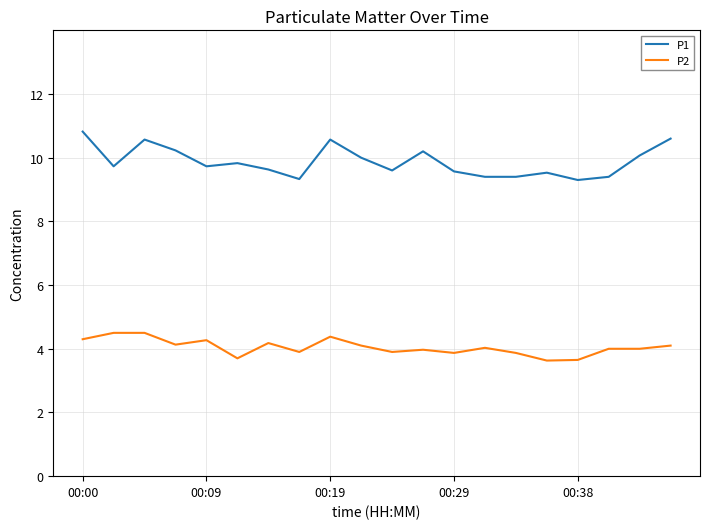

What is the highest value of the P2 series?

4.5